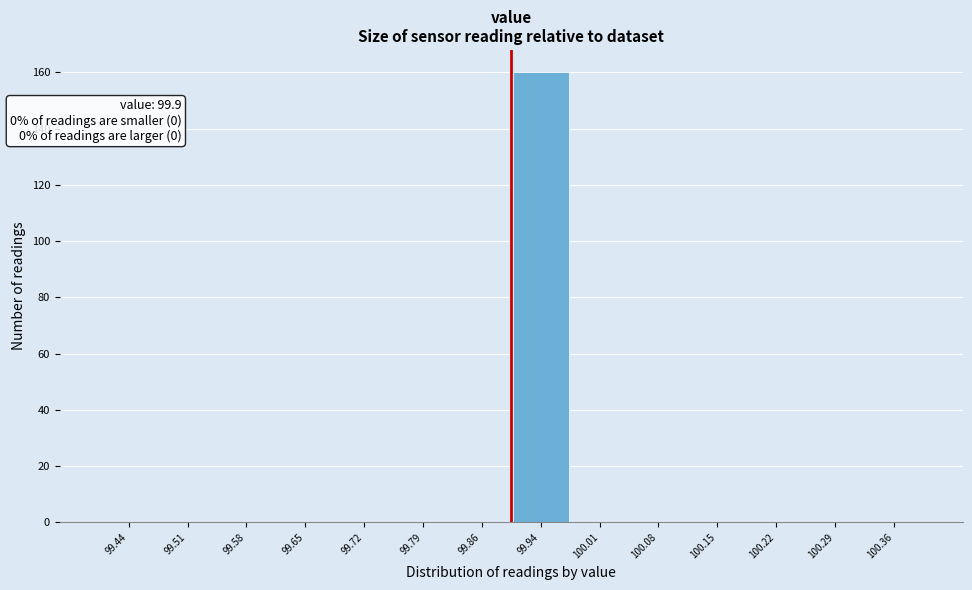

Which range on the x-axis has the tallest bar?

99.90 to 99.97